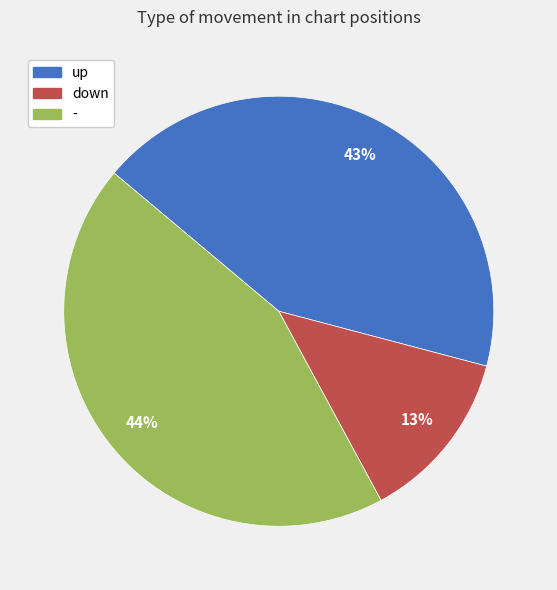

Between - and down, which is larger?

-